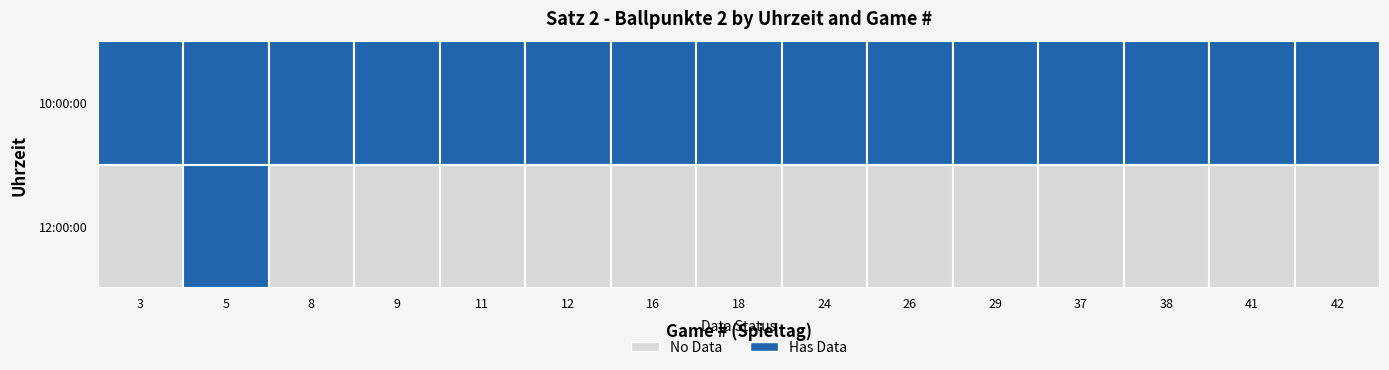

What is the average value of the 10:00:00 series?

20